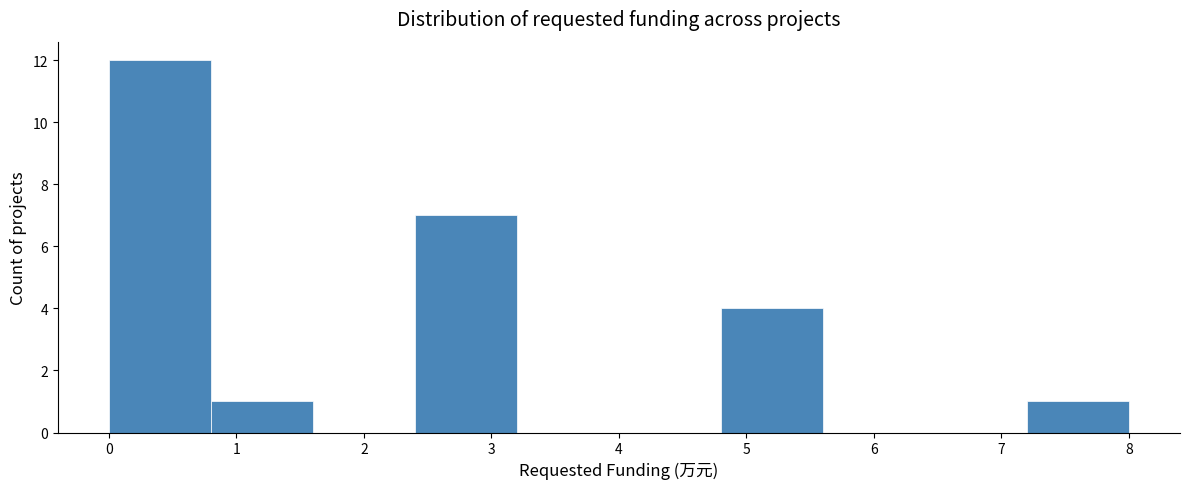

How tall is the bar that spans 0.0 to 0.8 on the x-axis? The values are not printed on the chart, so give them approximately, as read against the axis.

12